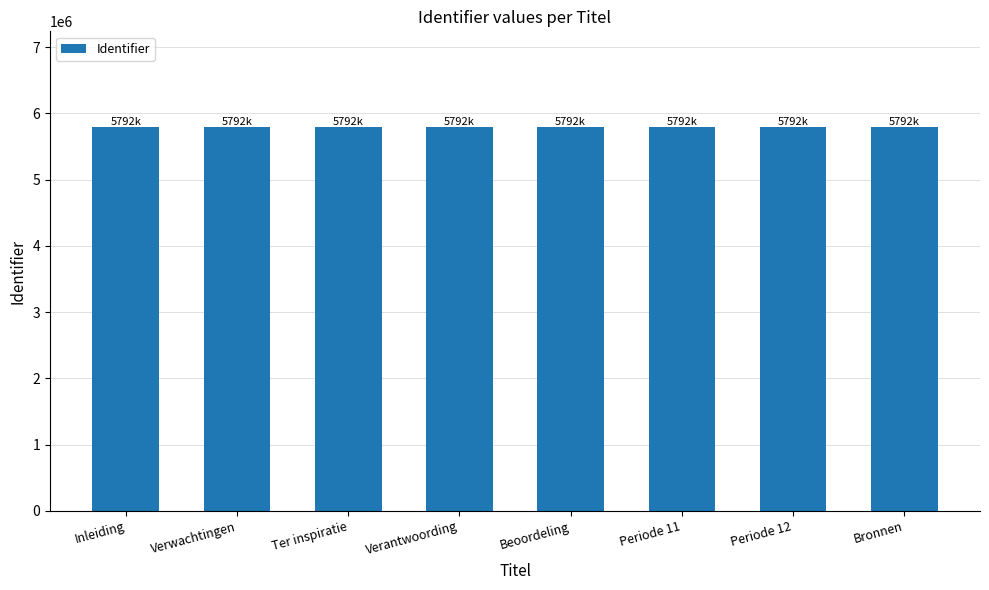

True or false: the data shows 5791740 at Inleiding.

True